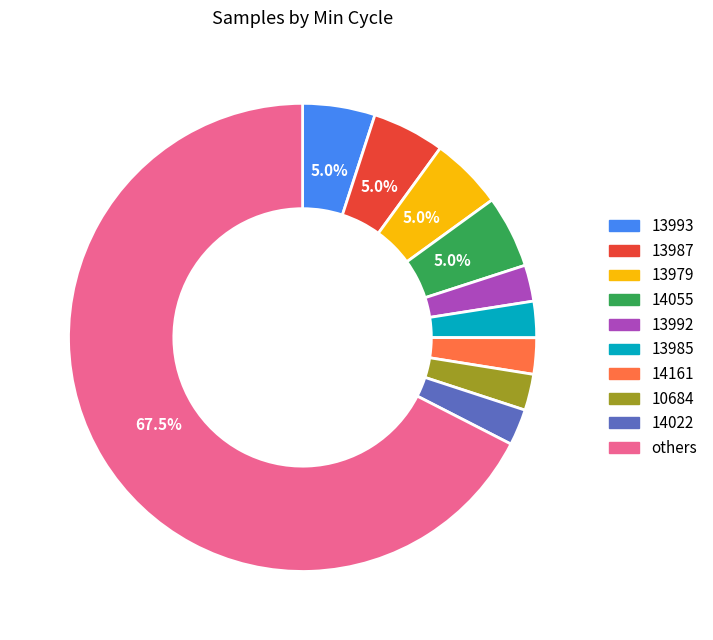

To the nearest percent, what percentage of the pie is 14055?

5%